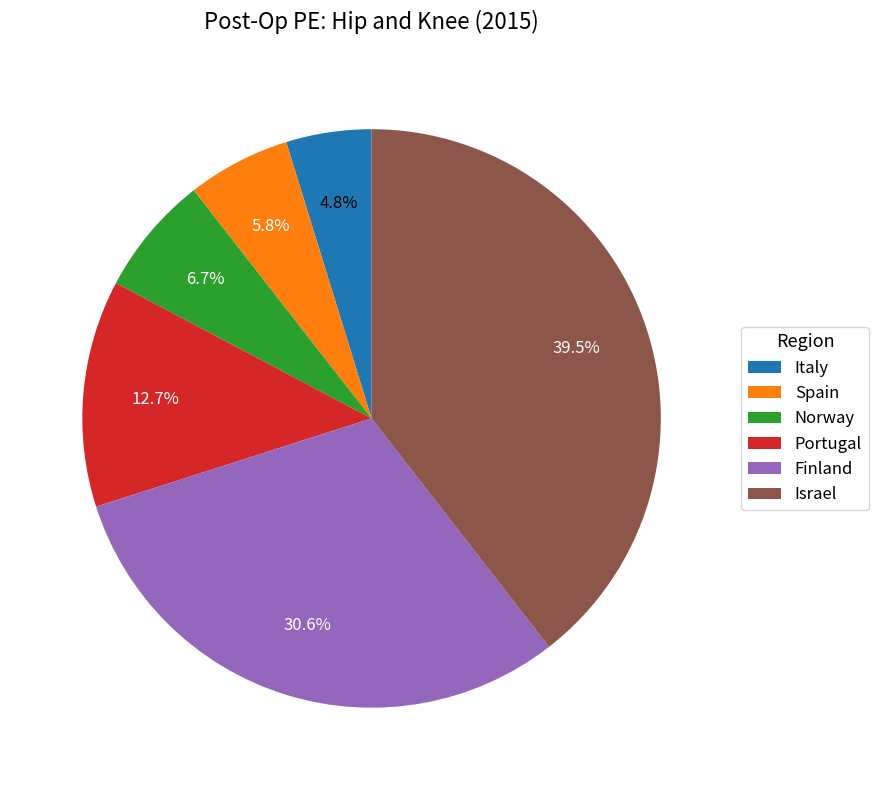

The Portugal slice represents 13% of the pie. True or false?

True